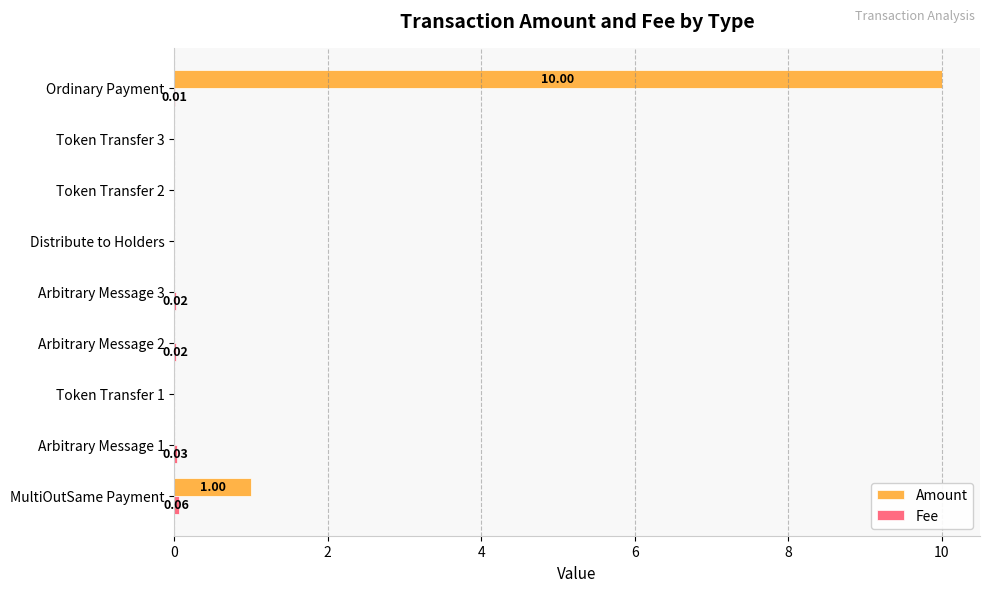

At which label is Amount closest to 5?

MultiOutSame Payment